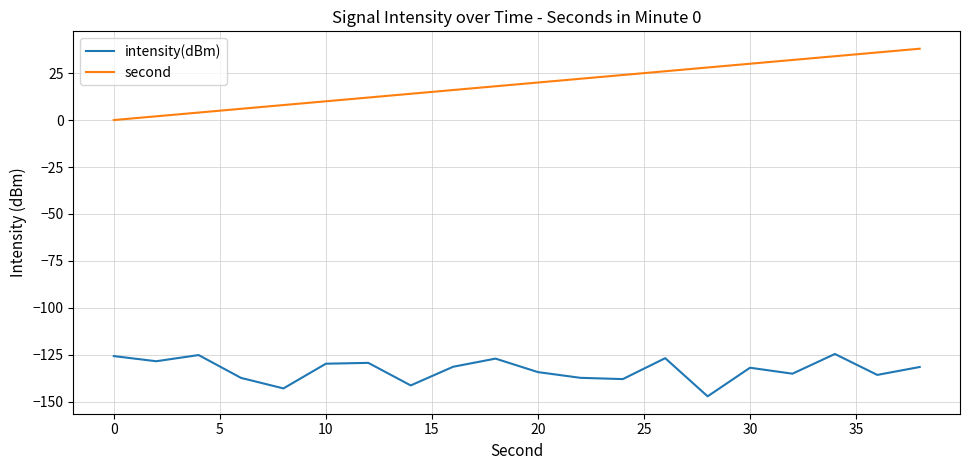

List the series in order of their overall mean, highest first.

second, intensity(dBm)